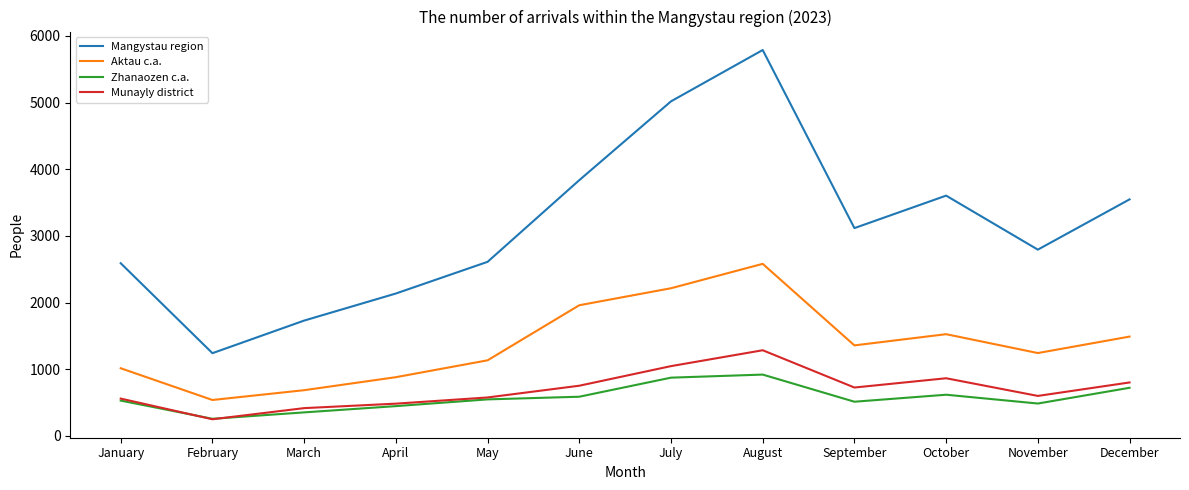

What are all the series names shown in the legend?

Mangystau region, Aktau c.a., Zhanaozen c.a., Munayly district